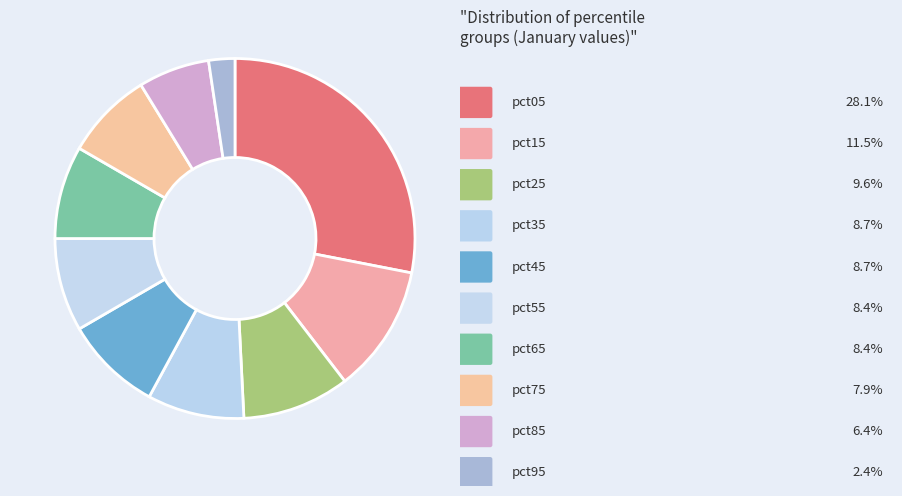

How many slices are in this pie chart?

10